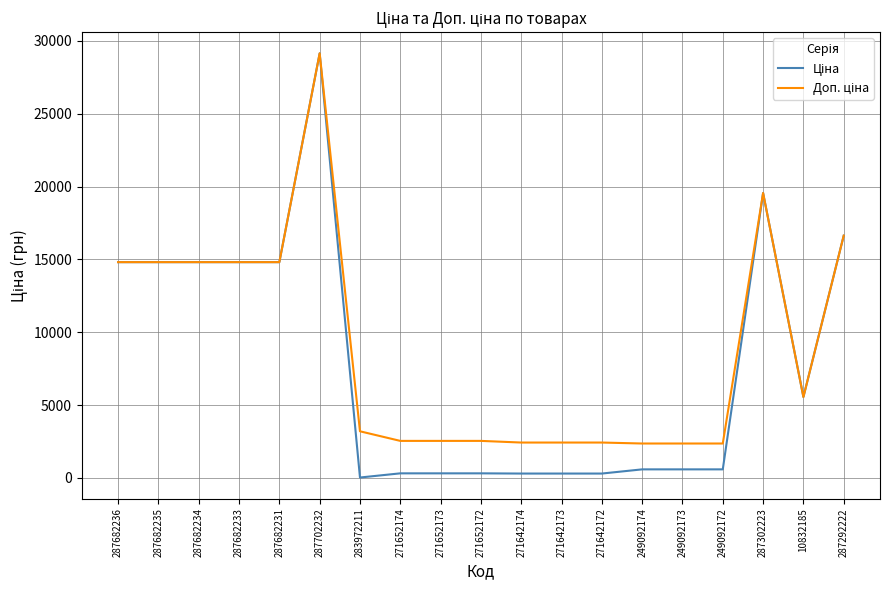

What is the greatest value displayed?

29152.3